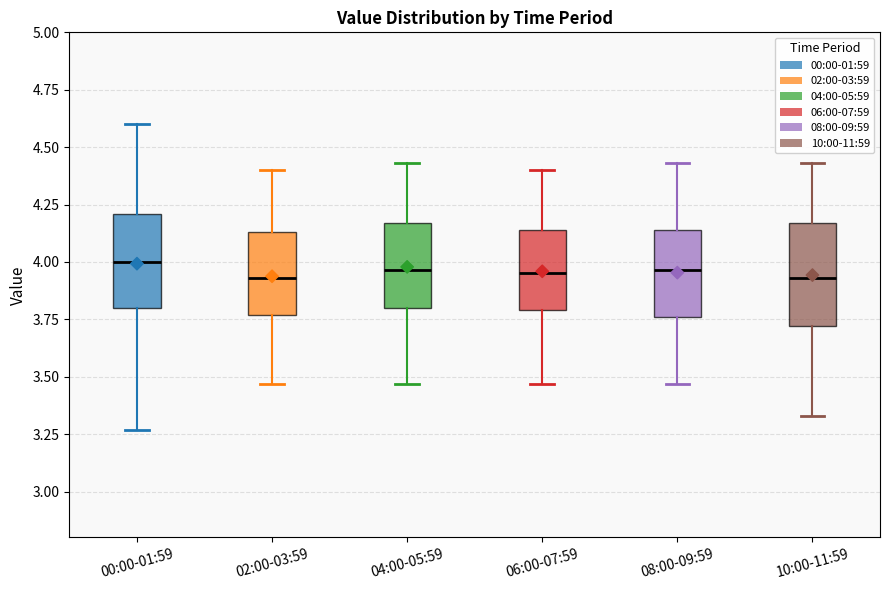

Where is the lower edge of the box for 02:00-03:59 on the y-axis? The values are not printed on the chart, so give them approximately, as read against the axis.

3.75